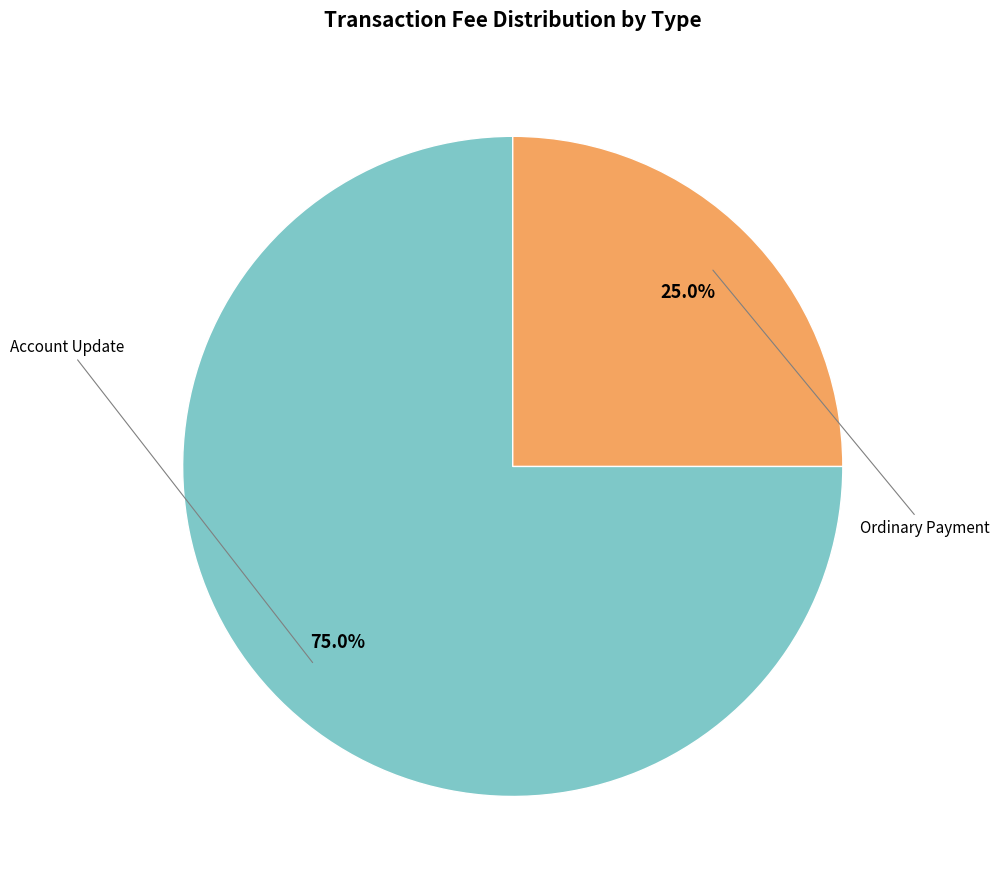

How many slices are in this pie chart?

2